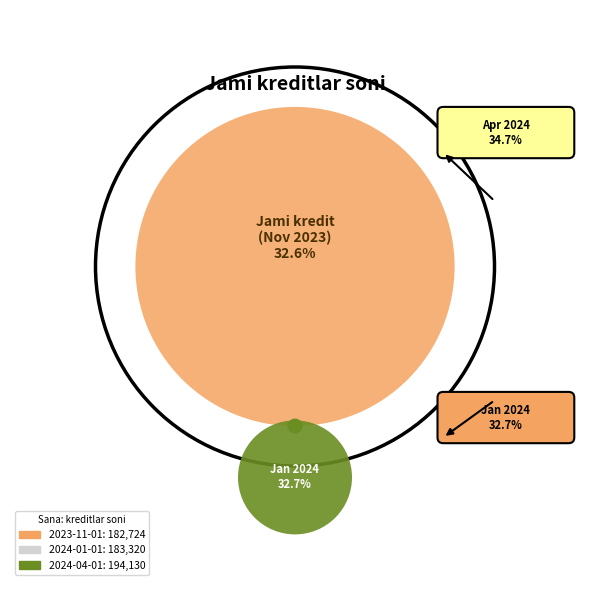

What portion of the pie excludes 2024-04-01?

65.3%